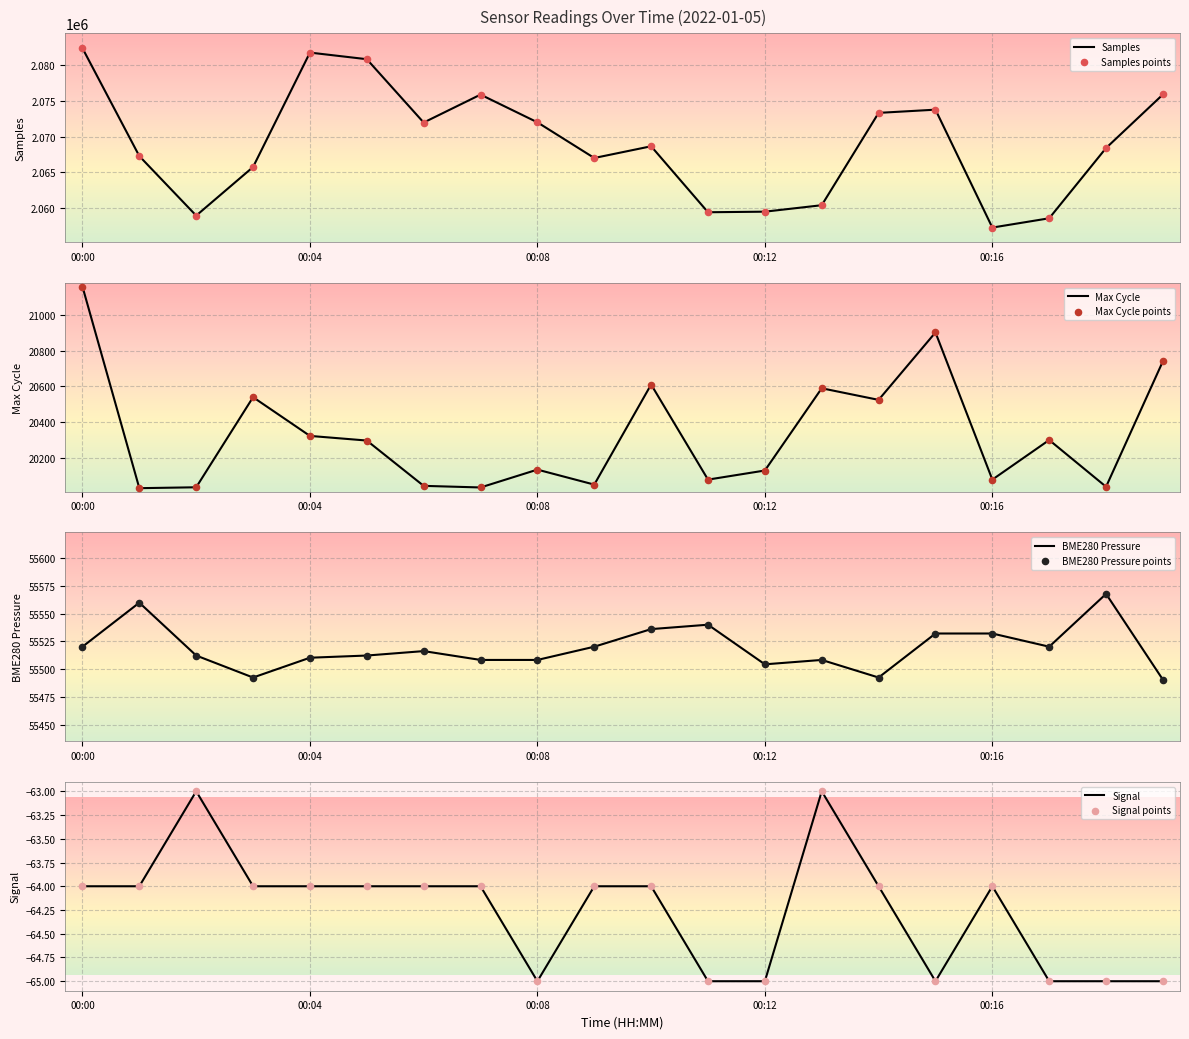

Which series has the largest Y range (max minus min)?

Samples